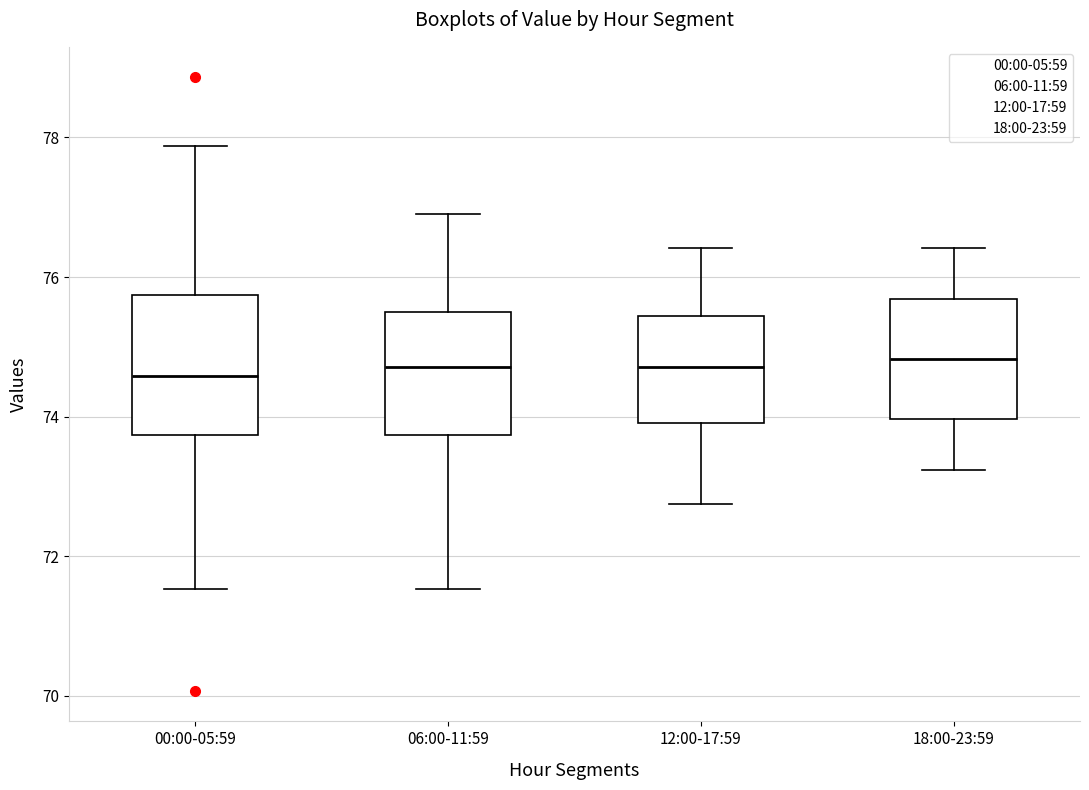

Where is the upper edge of the box for 06:00-11:59 on the y-axis? The values are not printed on the chart, so give them approximately, as read against the axis.

75.6